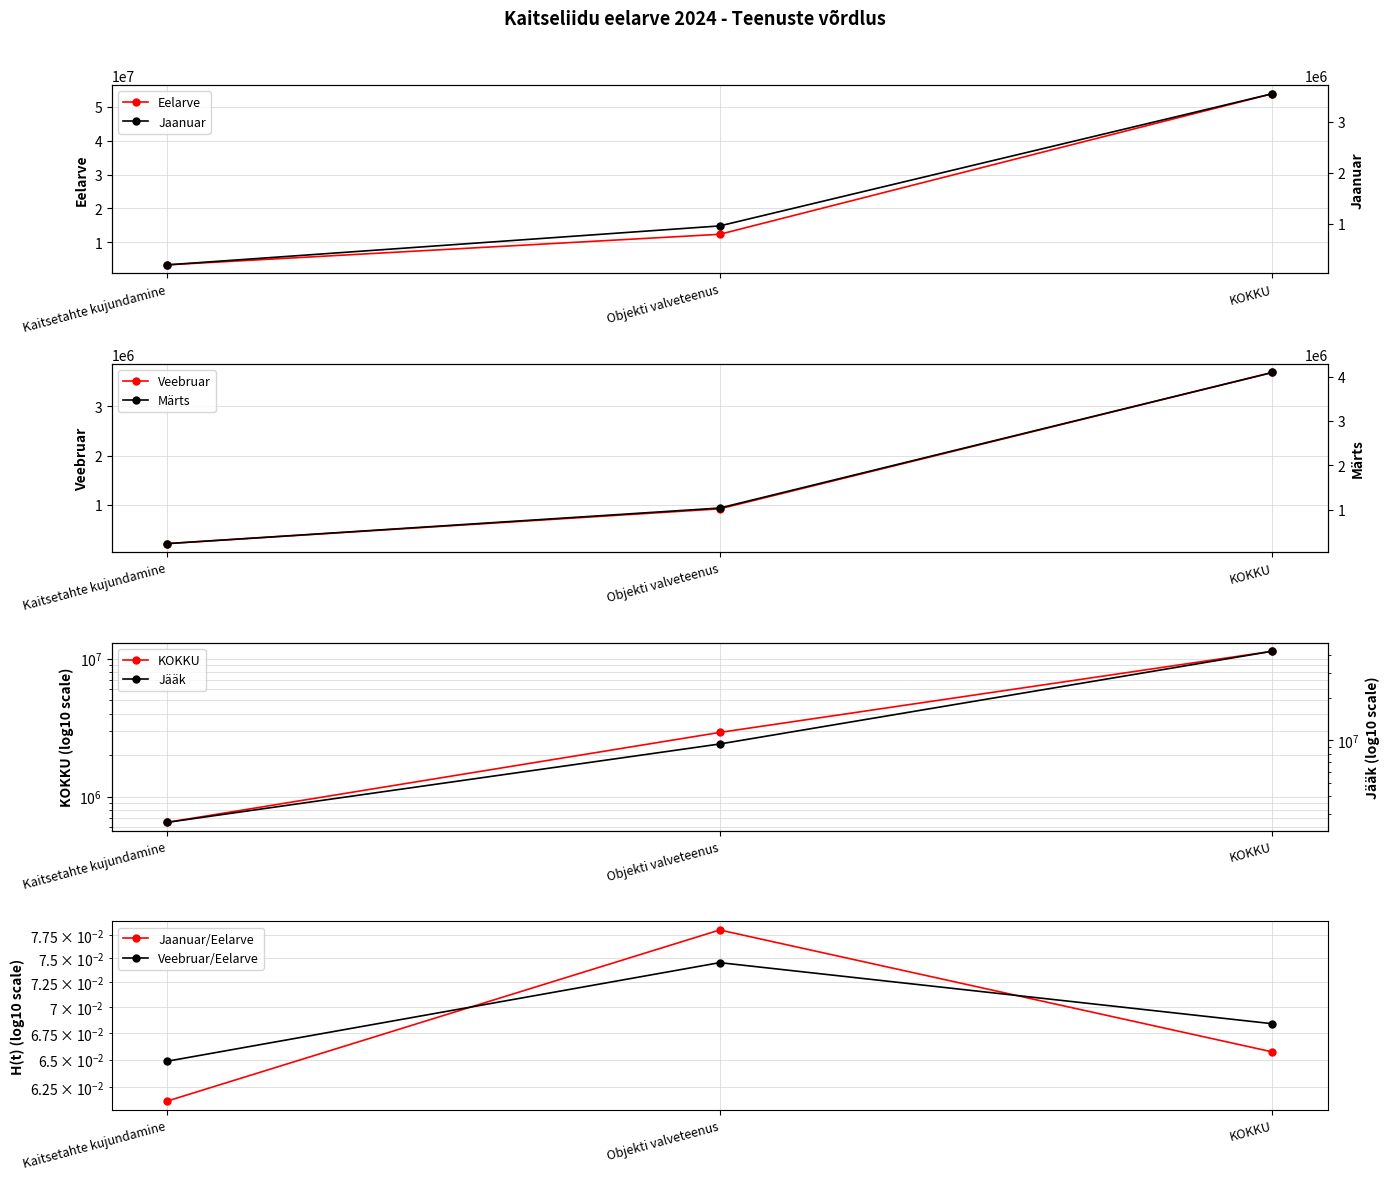

How many data points in KOKKU are above 2918683?

2